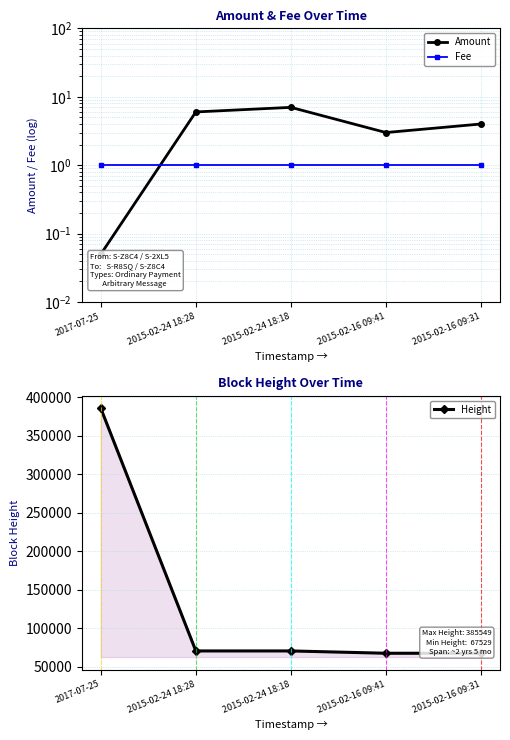

True or false: Height has a value of 70533.0 at 2015-02-24 18:28.

True